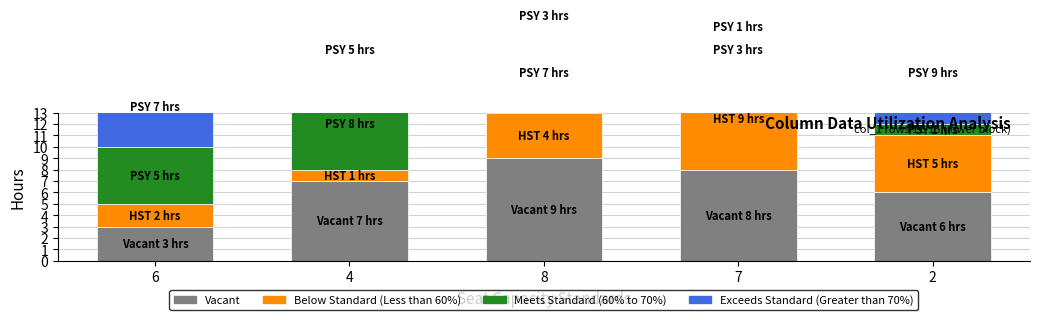

Count the number of data series in this chart.

4